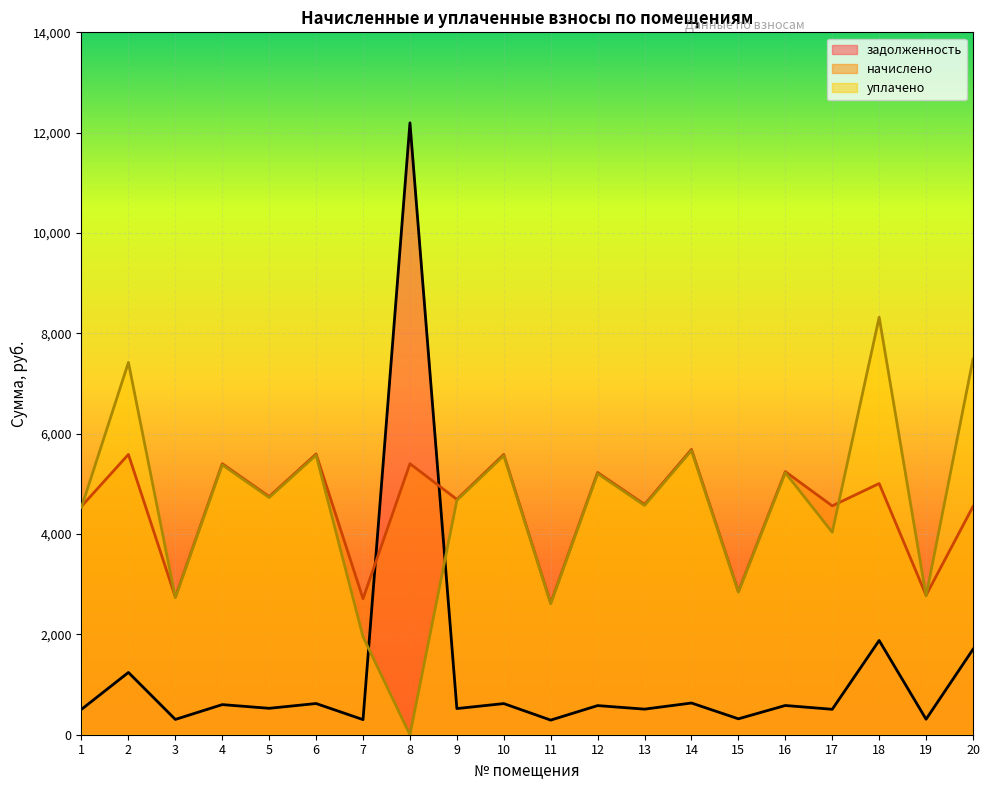

Where is the first local minimum for уплачено?

3